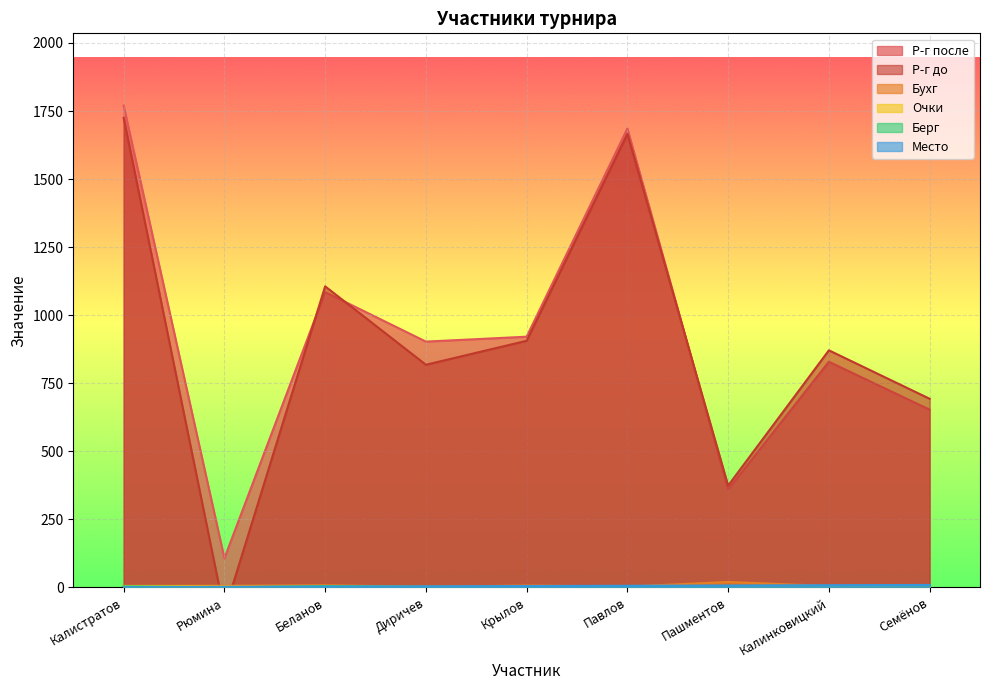

Between Семёнов and Калистратов, which is larger?

Калистратов